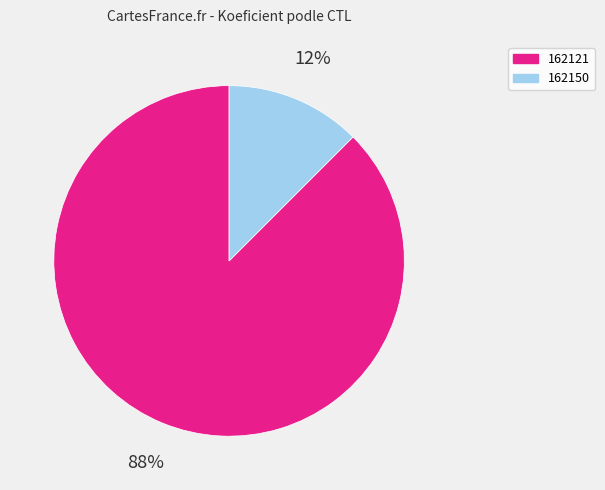

Is there any slice that represents more than half of the pie?

Yes